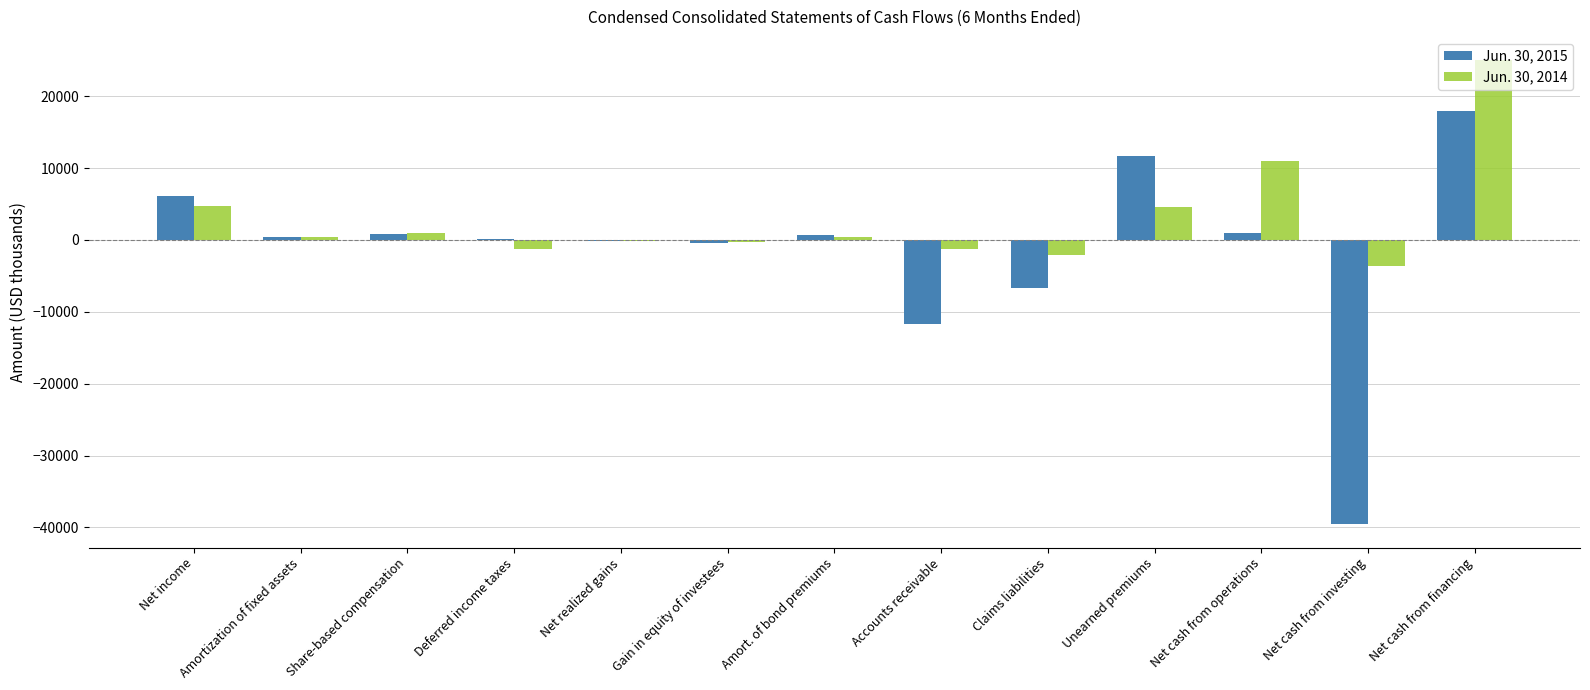

Does the chart contain stacked bars?

No